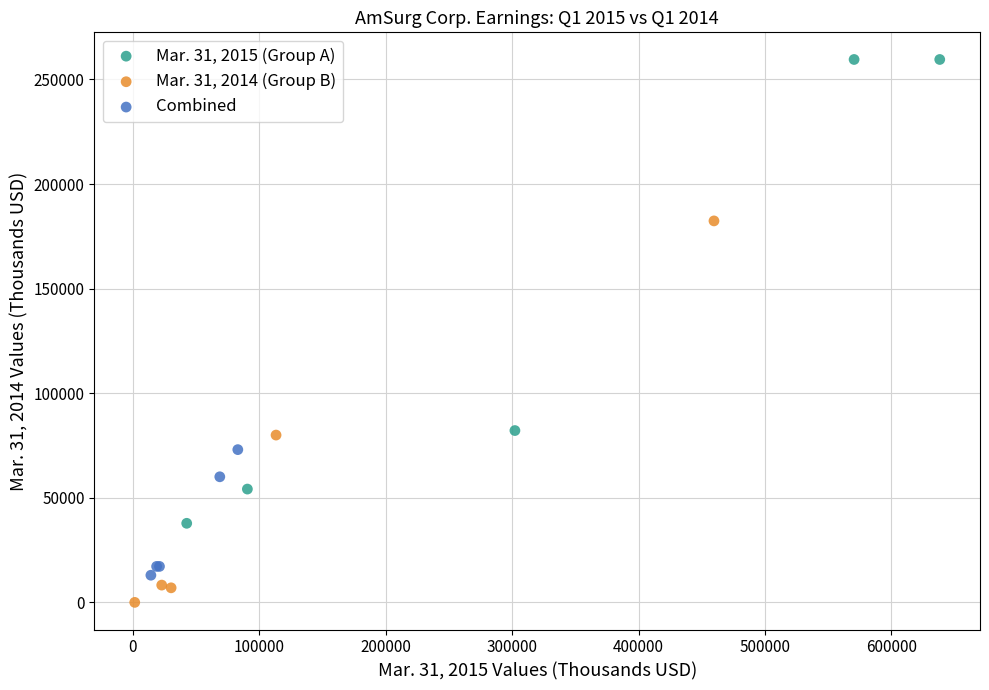

Which series contains the highest Y value?

Mar. 31, 2015 (Group A)